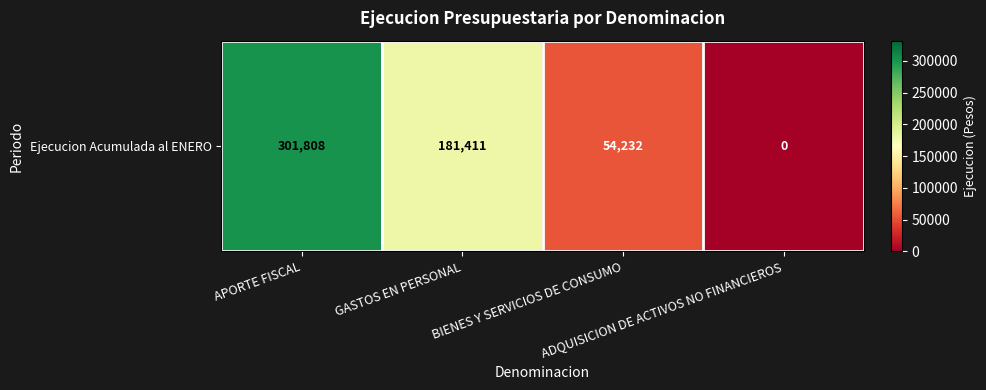

Where does the data first go above 181411?

APORTE FISCAL